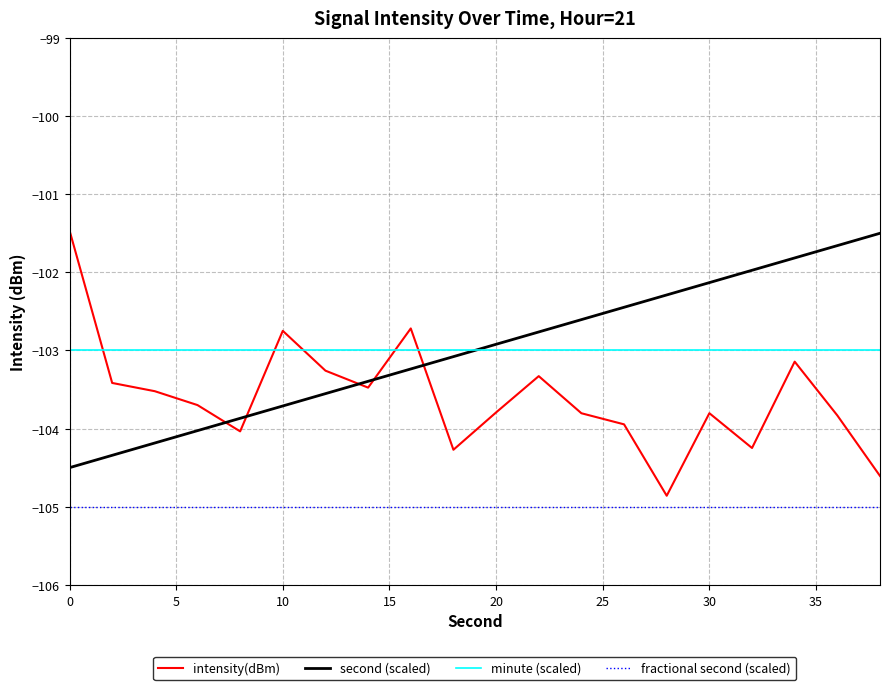

What are all the series names shown in the legend?

intensity(dBm), second (scaled), minute (scaled), fractional second (scaled)